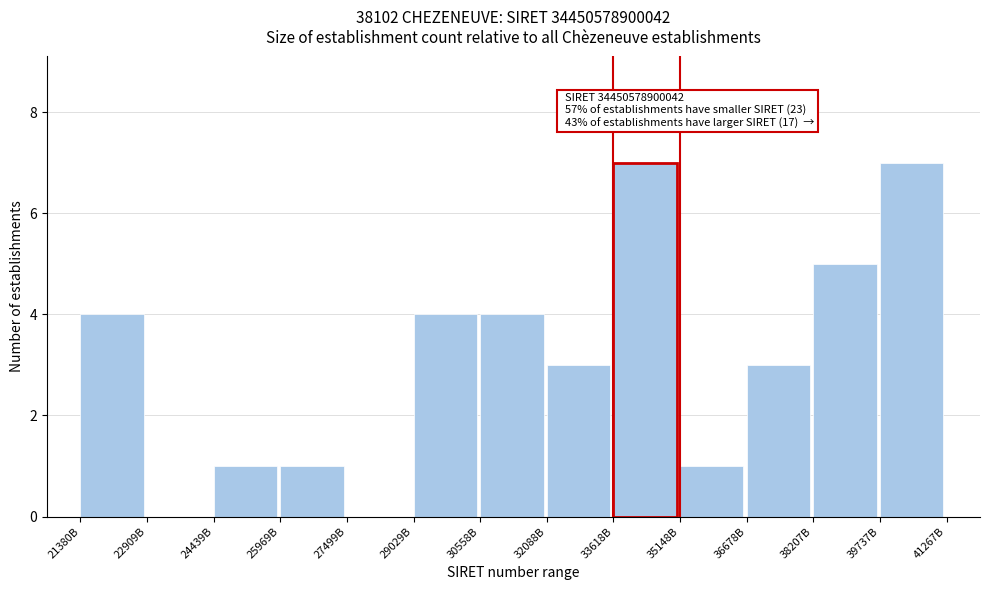

Reading right to left, list all the values displayed in this chart.

39737B=7	38207B=5	36678B=3	35148B=1	33618B=7	32088B=3	30558B=4	29029B=4	27499B=0	25969B=1	24439B=1	22909B=0	21380B=4